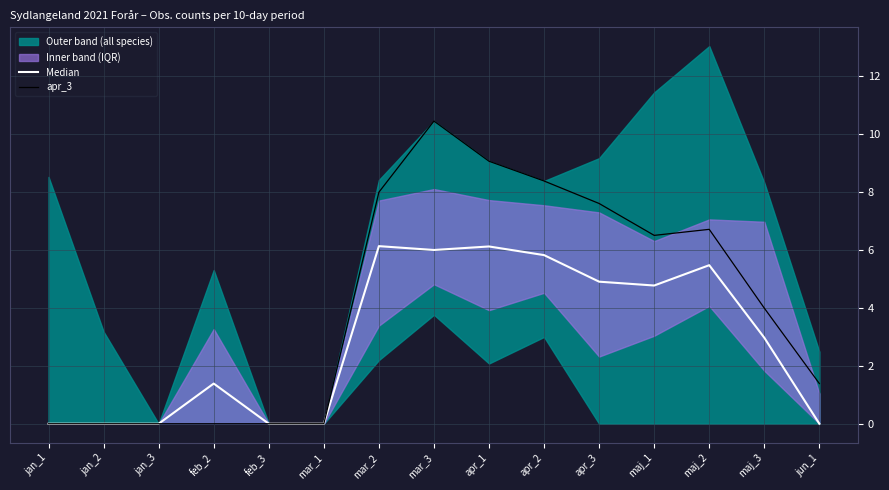

List the series in order of their overall mean, highest first.

apr_3, Median